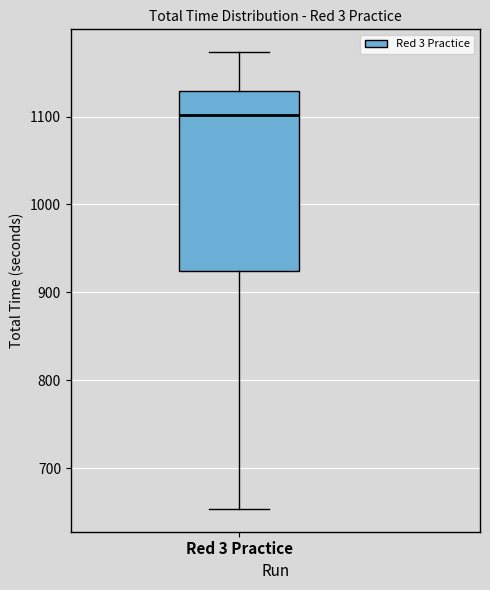

Where does the upper whisker of the box for Red 3 Practice end on the y-axis? The values are not printed on the chart, so give them approximately, as read against the axis.

1170